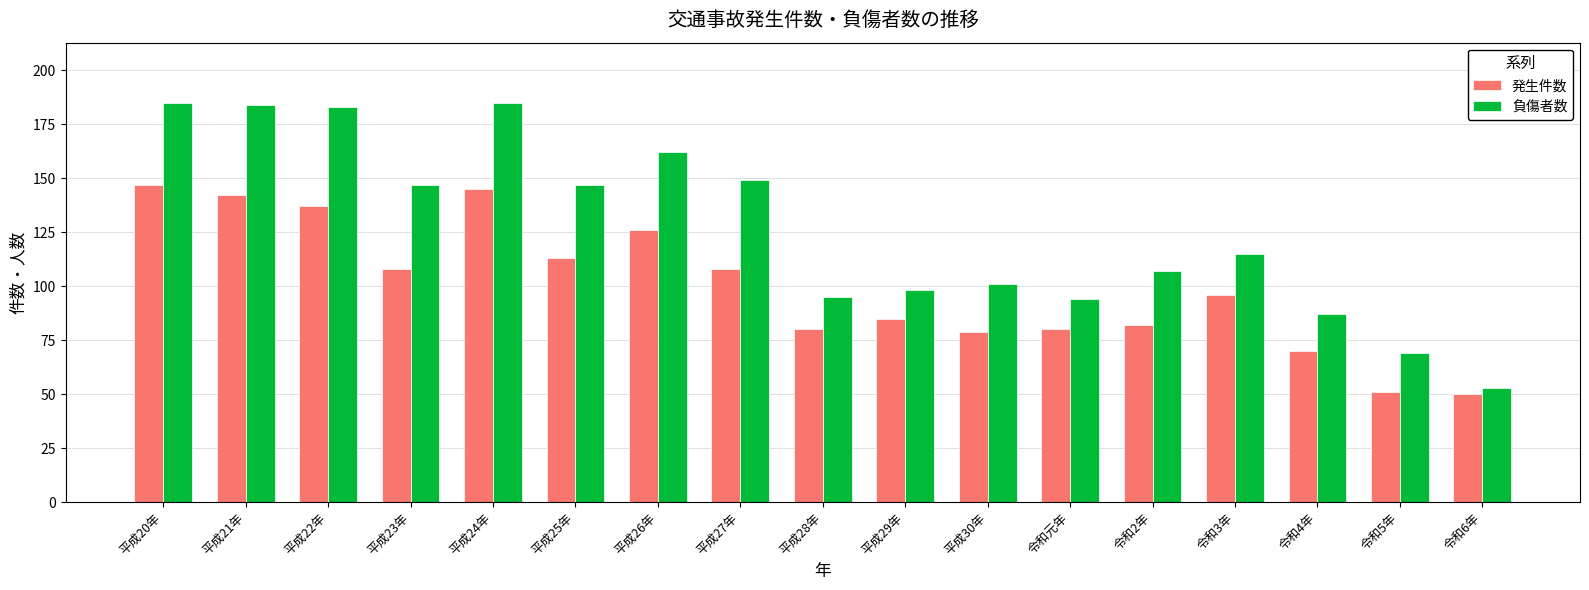

The value of 発生件数 at 平成23年 is 147. True or false?

False